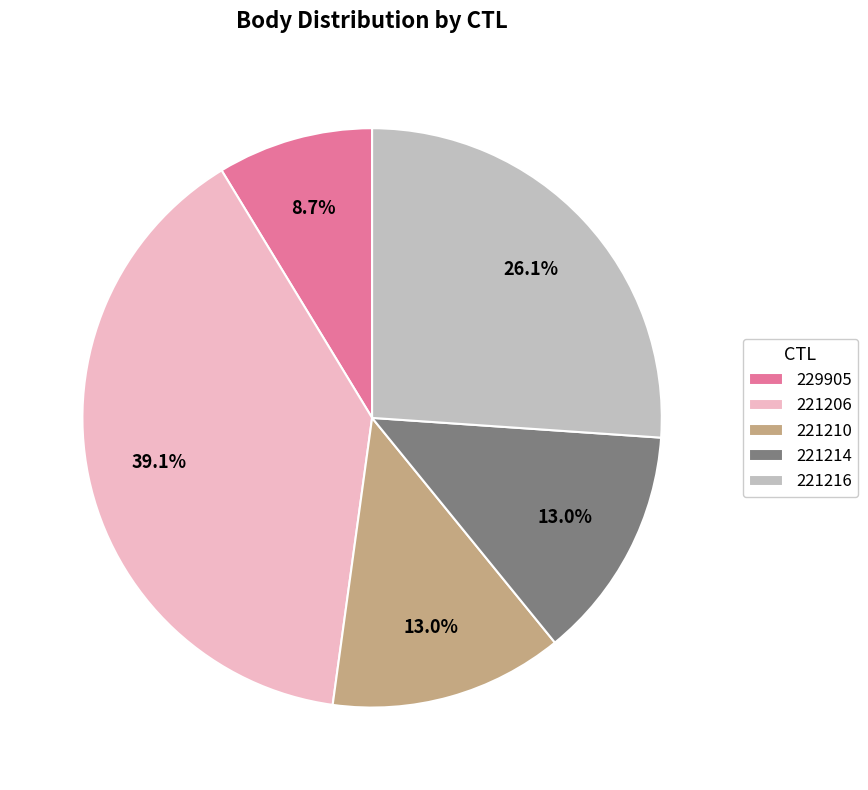

The 221206 slice represents 39% of the pie. True or false?

True